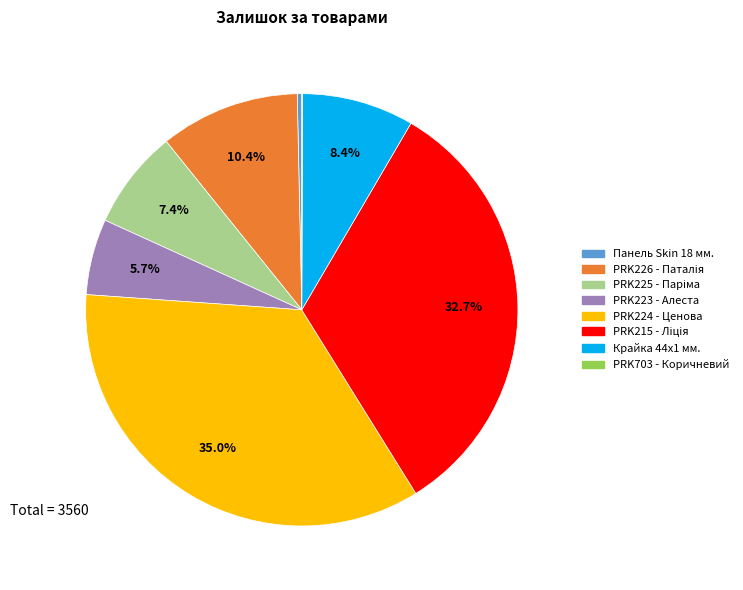

Is there any slice that represents more than half of the pie?

No